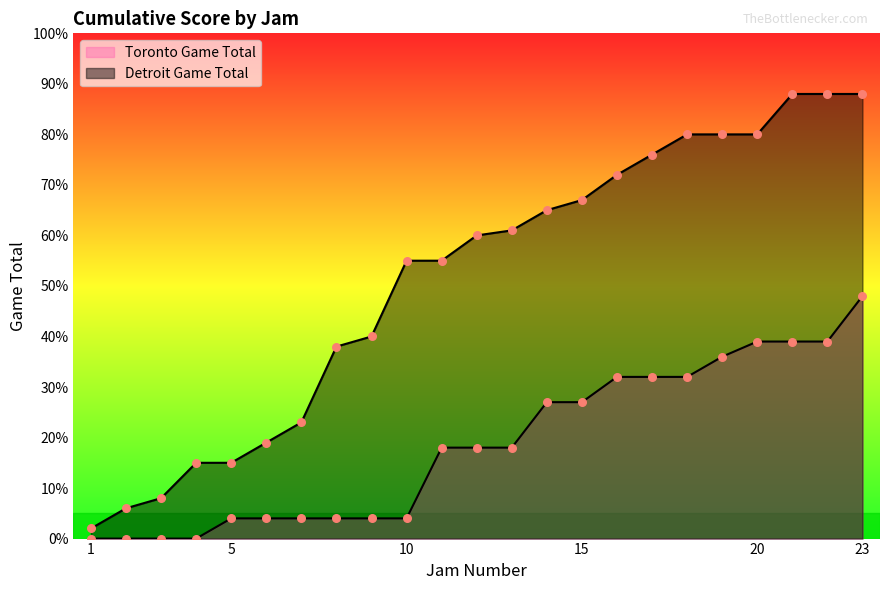

Which series reaches the minimum Y coordinate?

Toronto Game Total